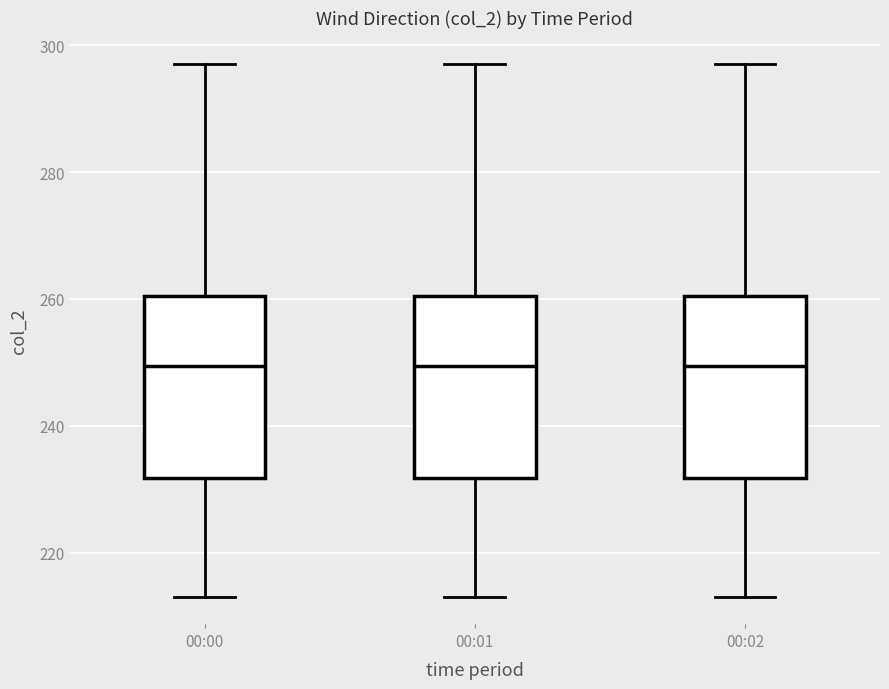

Reading left to right, transcribe this box plot: for each box, give where its median line is, the range the box spans, and where its two whiskers end, as read against the y-axis. The values are not printed on the chart, so give them approximately, as read against the axis.

00:00: median 250, box 232 to 260, whiskers 214 to 298
00:01: median 250, box 232 to 260, whiskers 214 to 298
00:02: median 250, box 232 to 260, whiskers 214 to 298